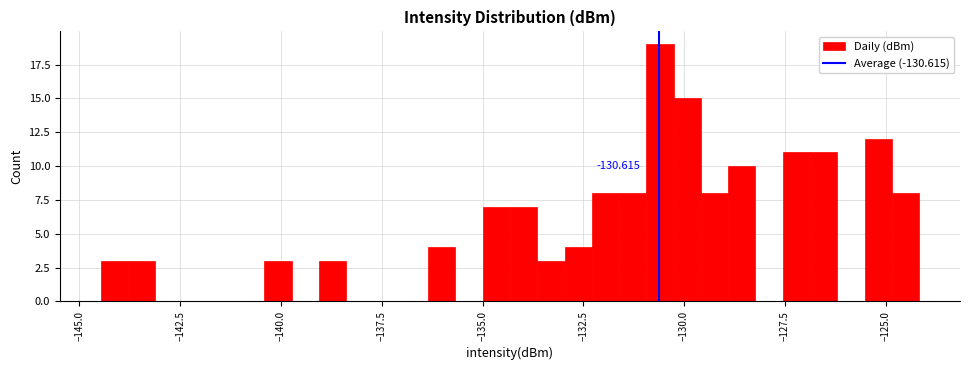

Around what value on the x-axis is the tallest bar? Give the approximate position of its centre, as read against the axis.

-130.5